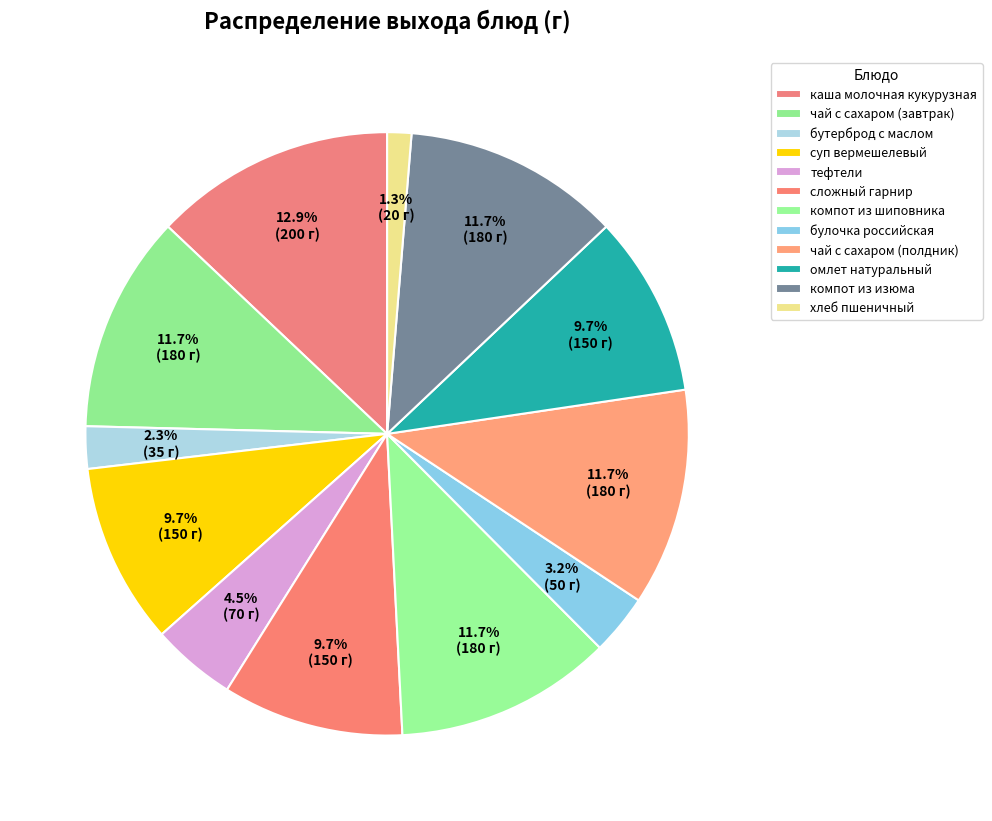

Is чай с сахаром (полдник) the majority of the pie?

No